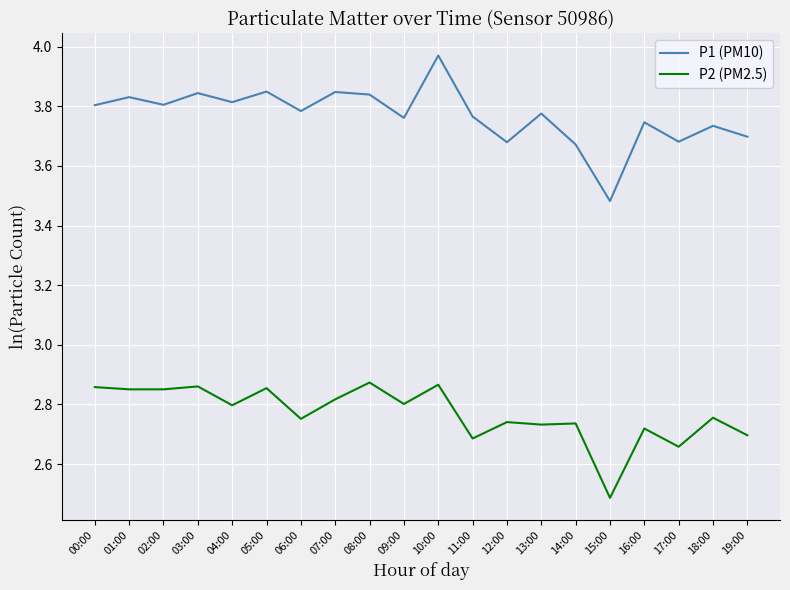

How many interior local peaks does the P1 (PM10) series have?

8